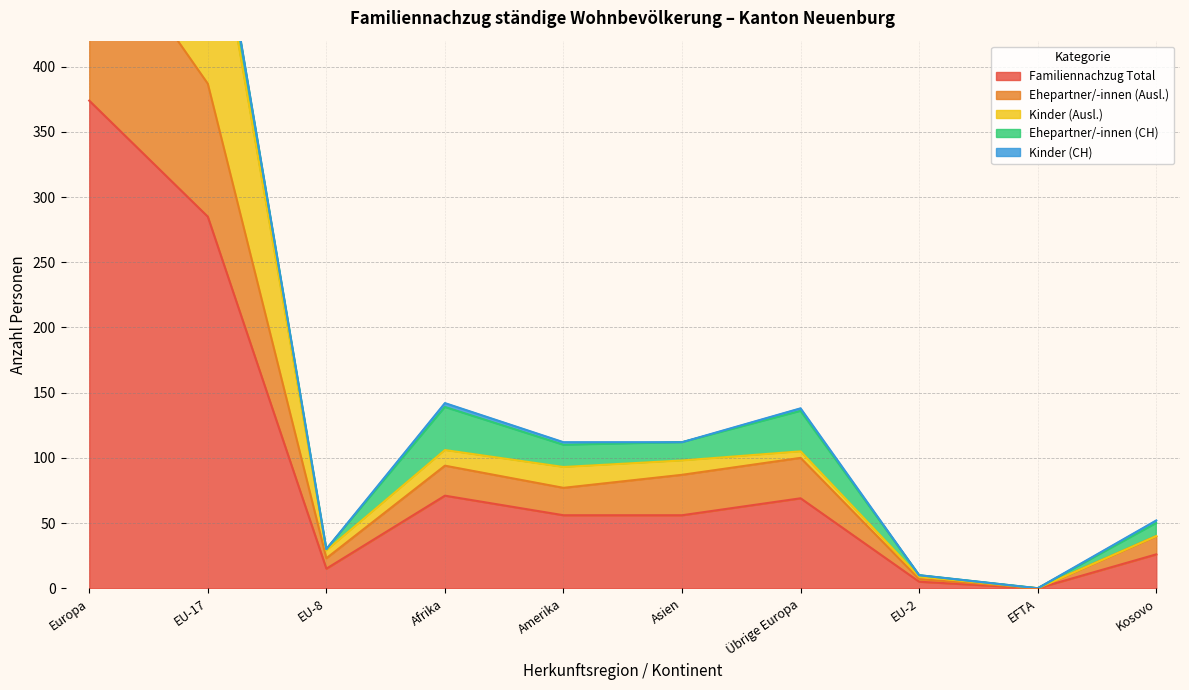

True or false: Ehepartner/-innen (Ausl.) and Familiennachzug Total intersect in this chart.

False